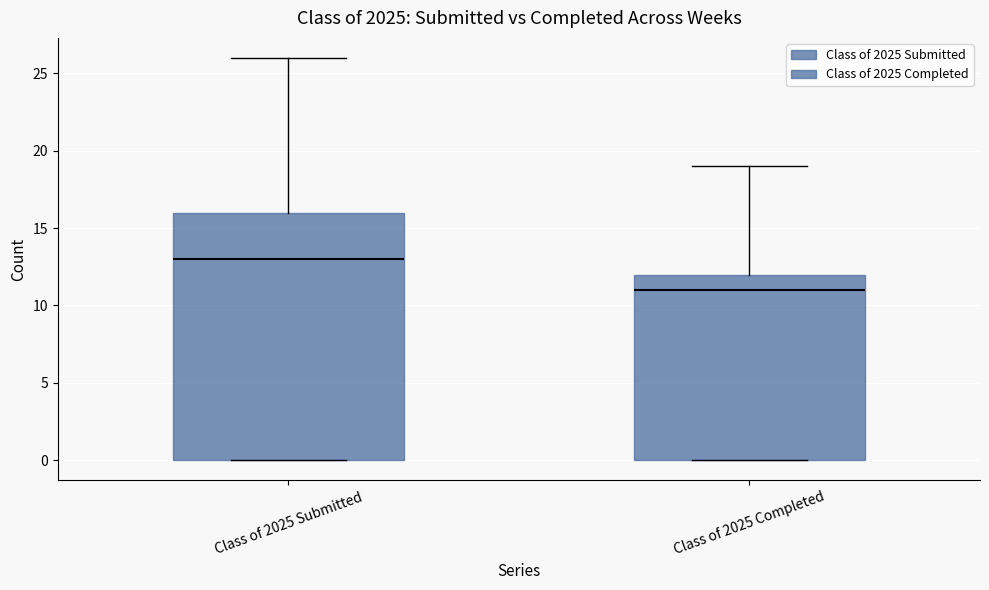

Which box has the lowest median line?

Class of 2025 Completed